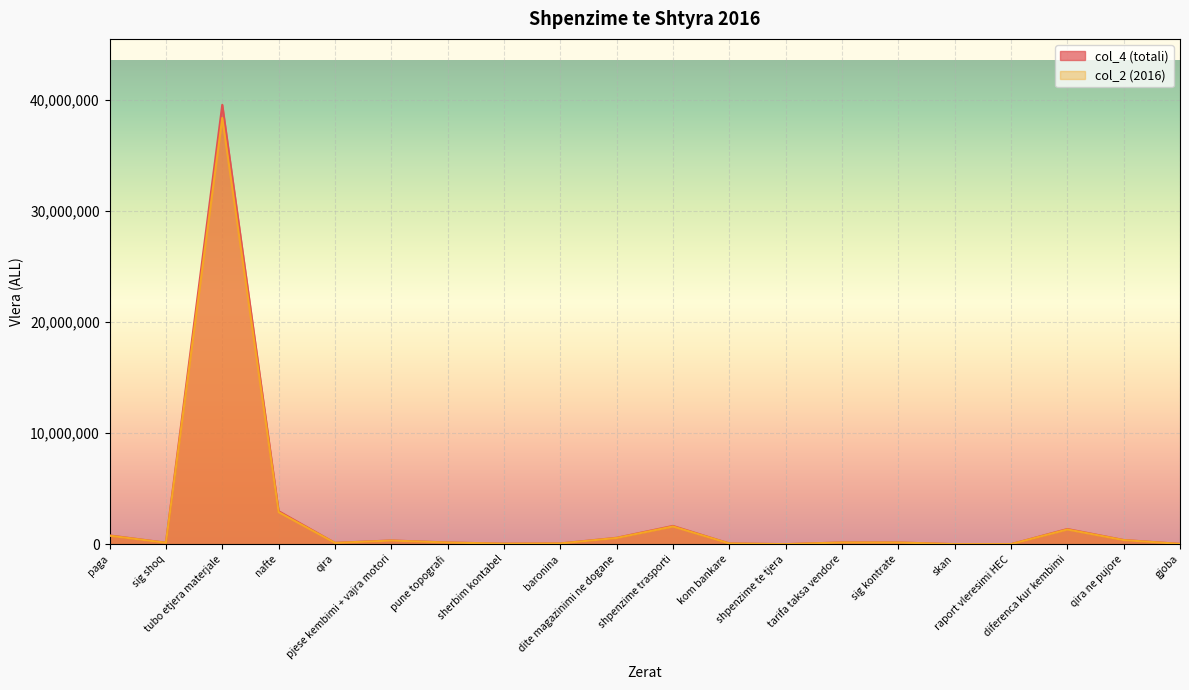

True or false: col_2 has a value of 2602268.6 at shpenzime trasporti.

False